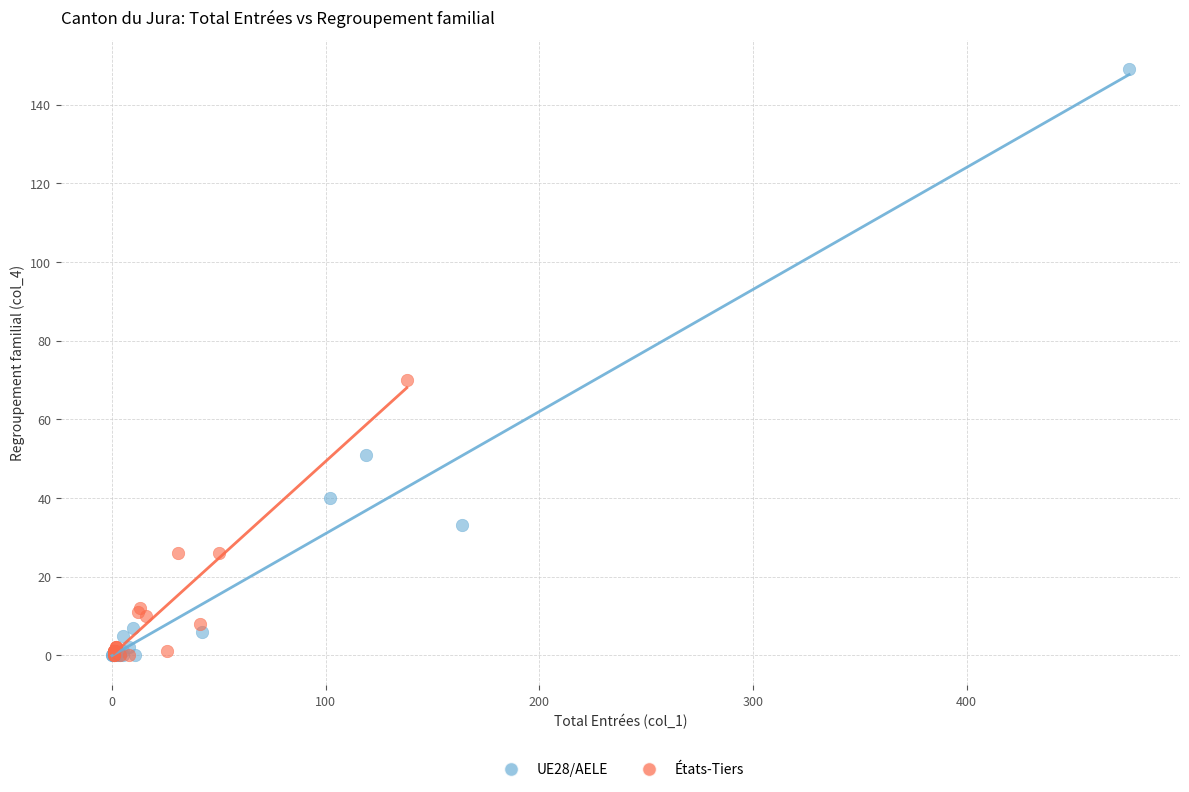

Which series contains the highest Y value?

UE28/AELE